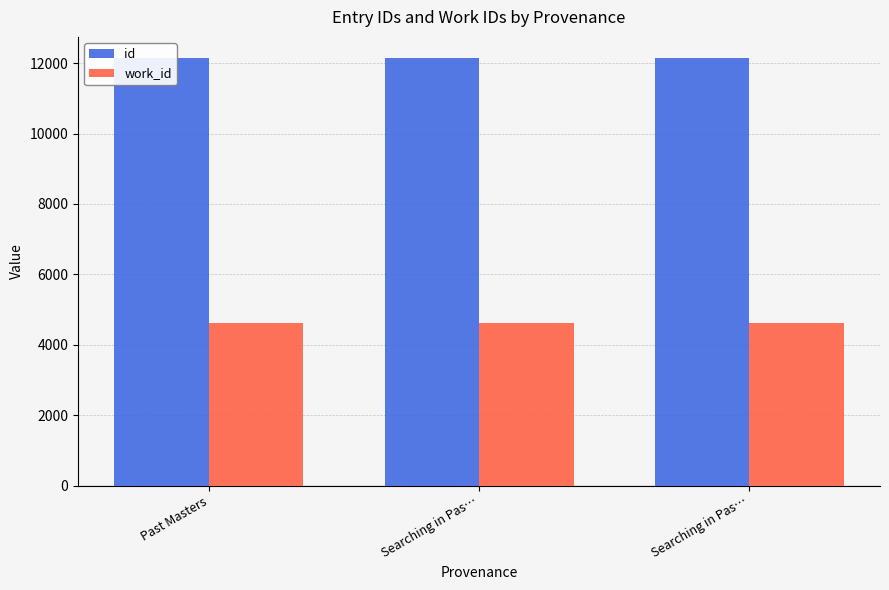

What is the label of the 2nd bar from the left?

Searching in Pas…